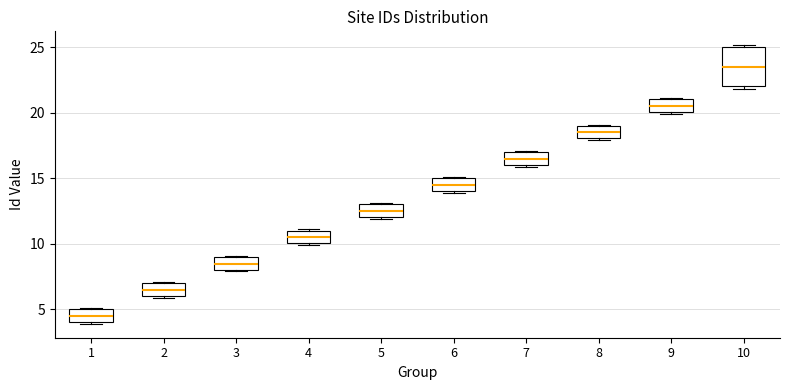

Which box has the highest median line?

10